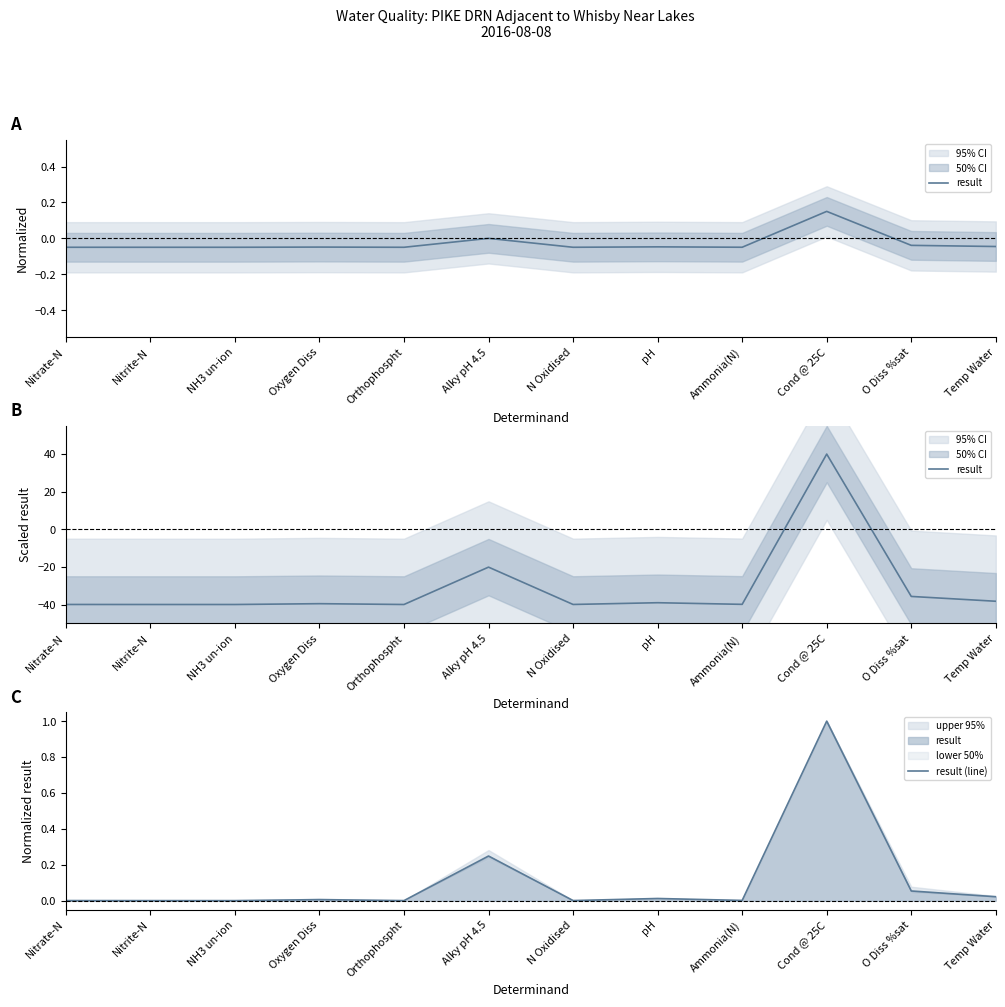

How many lines are shown in the chart?

2